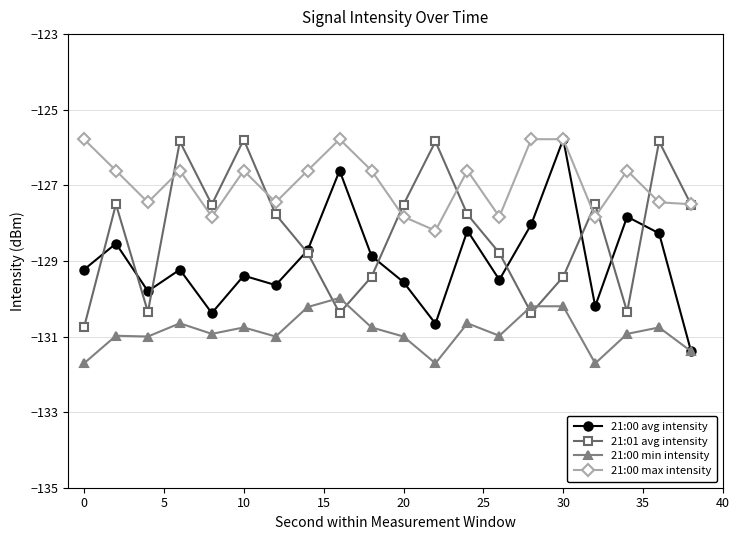

Which series ends up on top after the final intersection of 21:01 avg intensity and 21:00 min intensity?

21:01 avg intensity